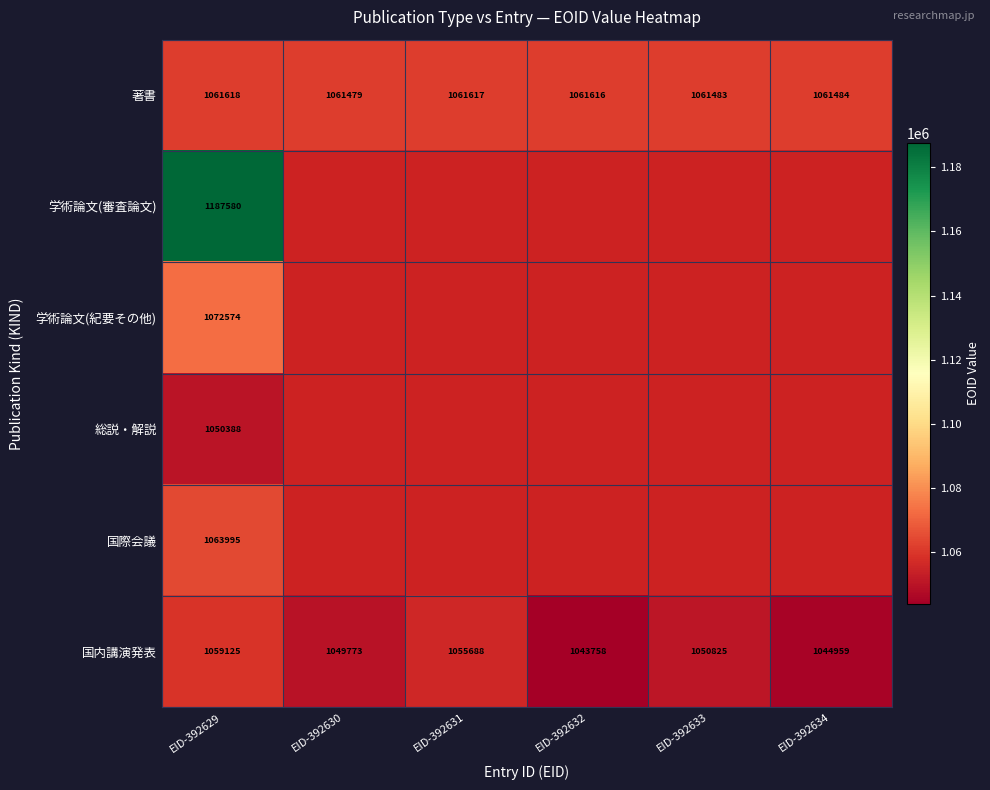

Which category has the lowest value in the 国内講演発表 series?

EID-392632